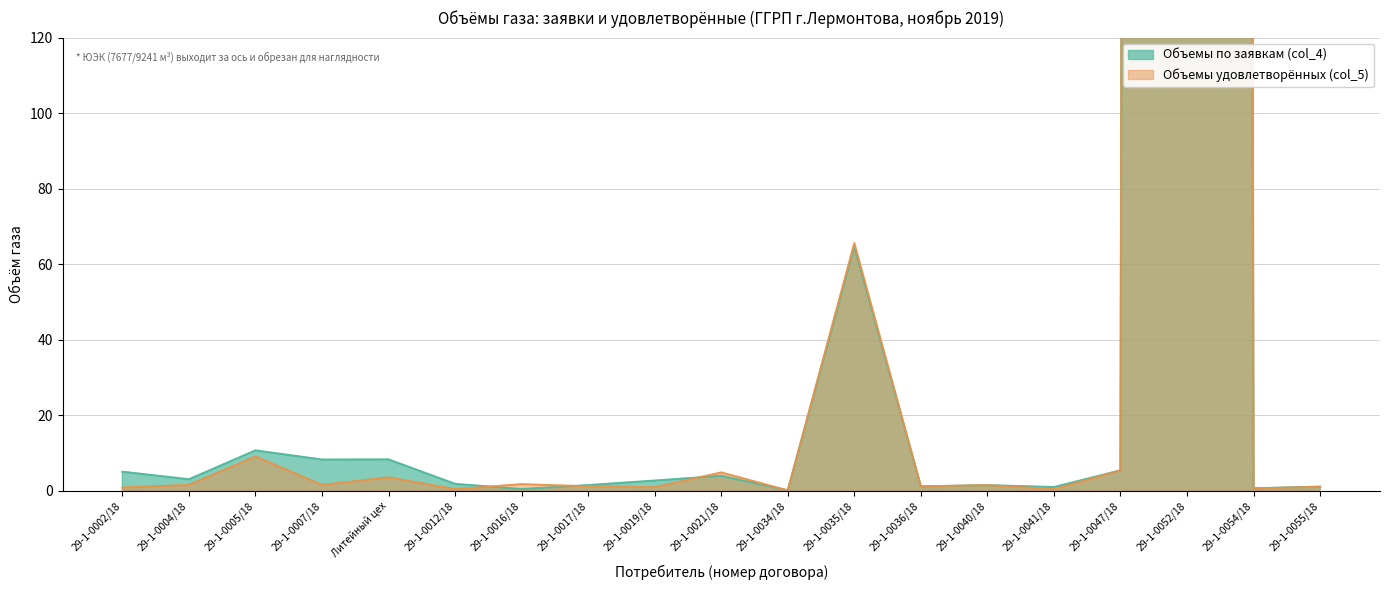

Between which two adjacent categories do Объемы по заявкам (col_4) and Объемы удовлетворённых (col_5) first intersect?

29-1-0012/18 and 29-1-0016/18